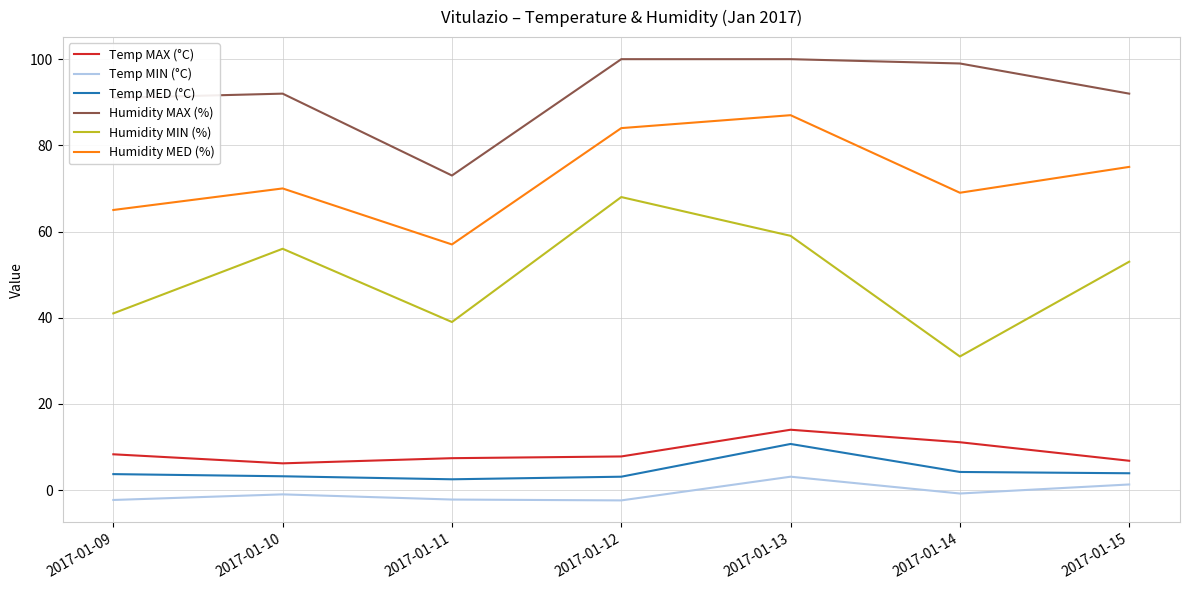

Is the value of Humidity MIN (%) at 2017-01-12 greater than the value of Temp MED (°C) at 2017-01-13?

Yes